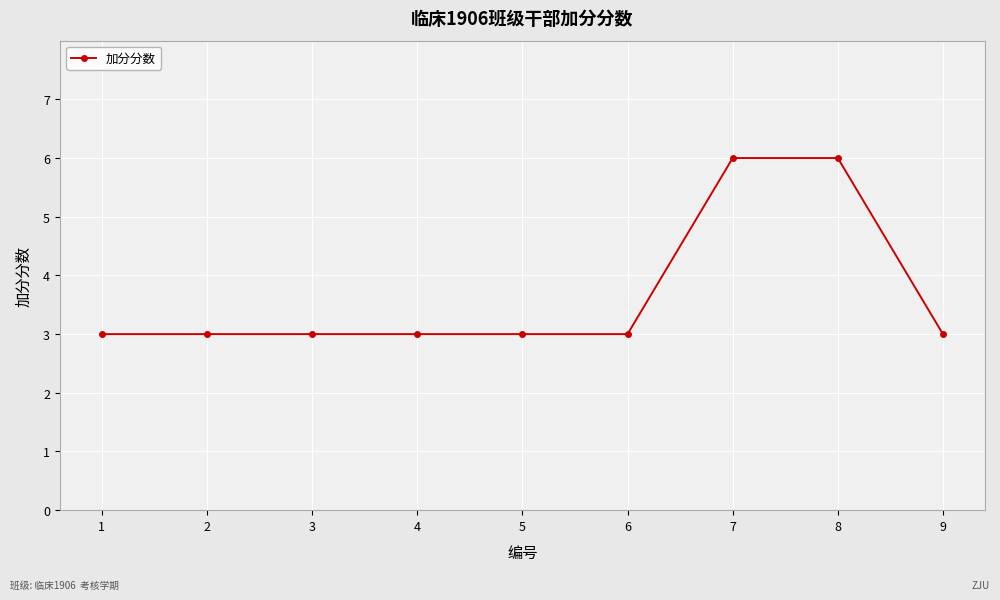

What is the difference between the maximum and minimum values?

3